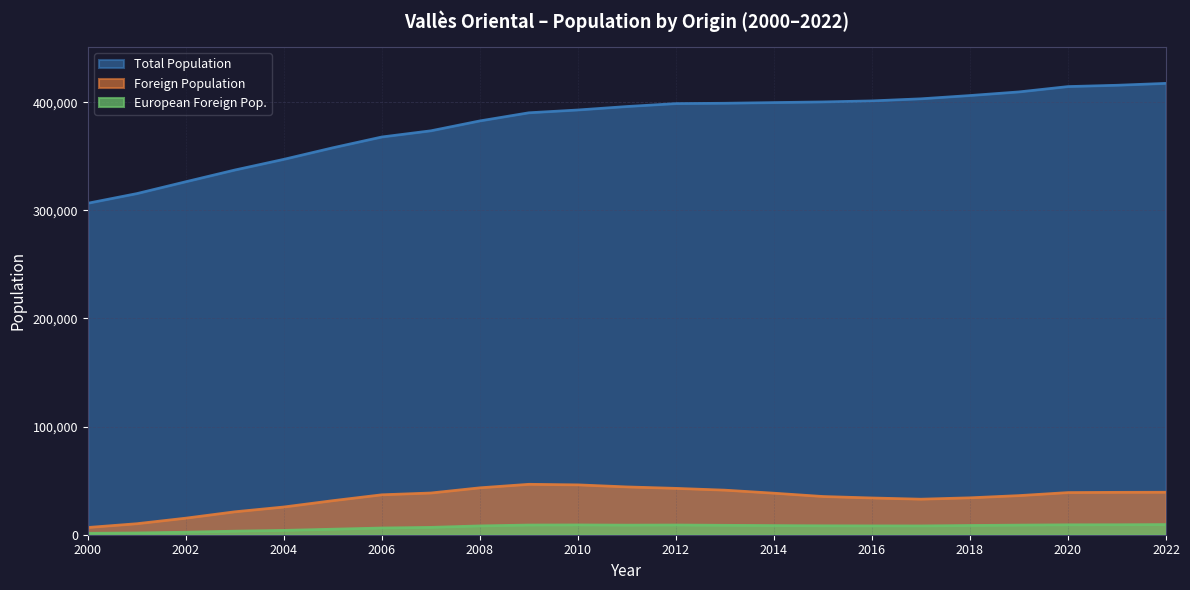

Reading left to right, list all the values displayed in this chart.

Total Population: 2000=306665	2001=315582	2002=326562	2003=337403	2004=347281	2005=357974	2006=367956	2007=373671	2008=382820	2009=390336	2010=392921	2011=396118	2012=398826	2013=399148	2014=399781	2015=400375	2016=401338	2017=403259	2018=406289	2019=409638	2020=414570	2021=415789	2022=417543
Foreign Population: 2000=6795	2001=10291	2002=15424	2003=21314	2004=25756	2005=31607	2006=37043	2007=38692	2008=43492	2009=46742	2010=46220	2011=44318	2012=42980	2013=41316	2014=38514	2015=35452	2016=34098	2017=32984	2018=34250	2019=36285	2020=39088	2021=39311	2022=39392
European Foreign Pop.: 2000=1420	2001=1763	2002=2428	2003=3407	2004=4119	2005=5220	2006=6321	2007=6910	2008=8270	2009=9070	2010=9169	2011=8971	2012=9090	2013=8819	2014=8570	2015=8381	2016=8295	2017=8265	2018=8660	2019=8999	2020=9290	2021=9353	2022=9522